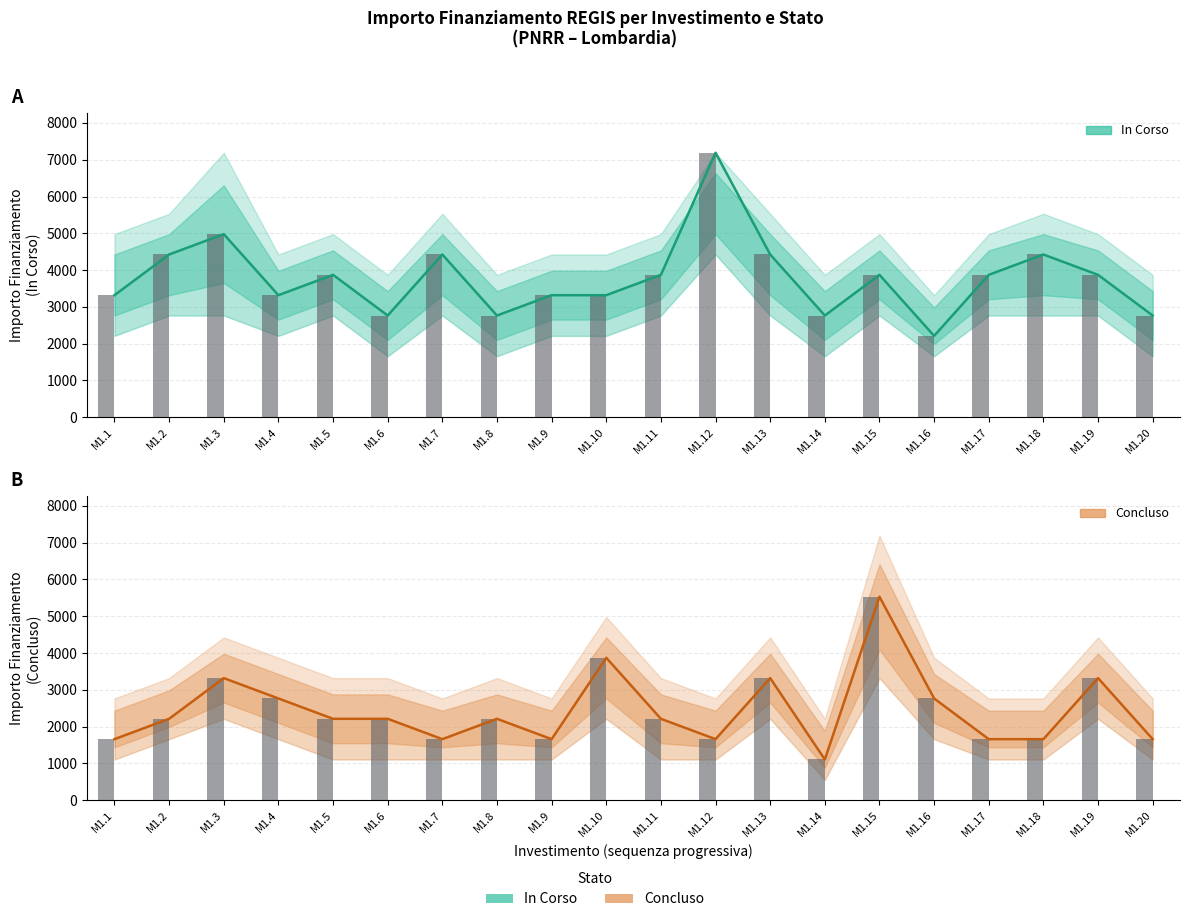

What is the difference between the second highest and minimum values in the Importo Concluso series?

2765